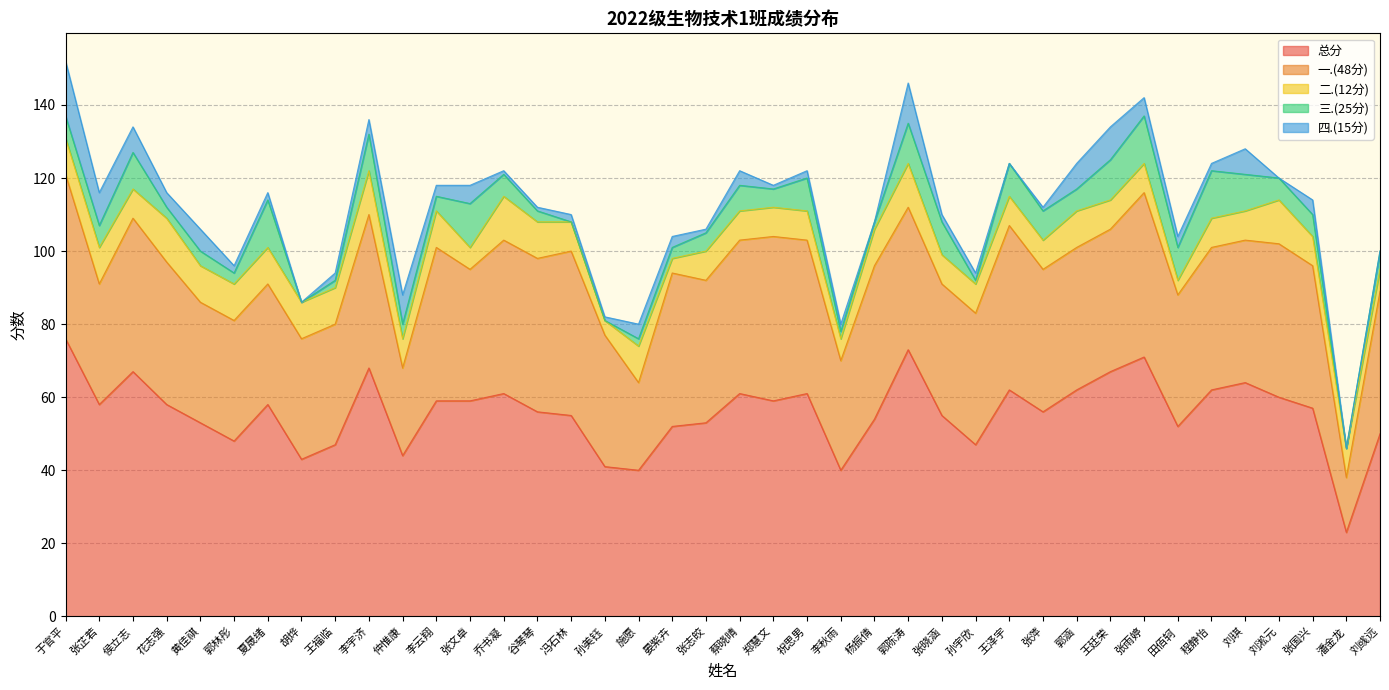

Count the 一.(48分) values in the range 36 to 42.

25